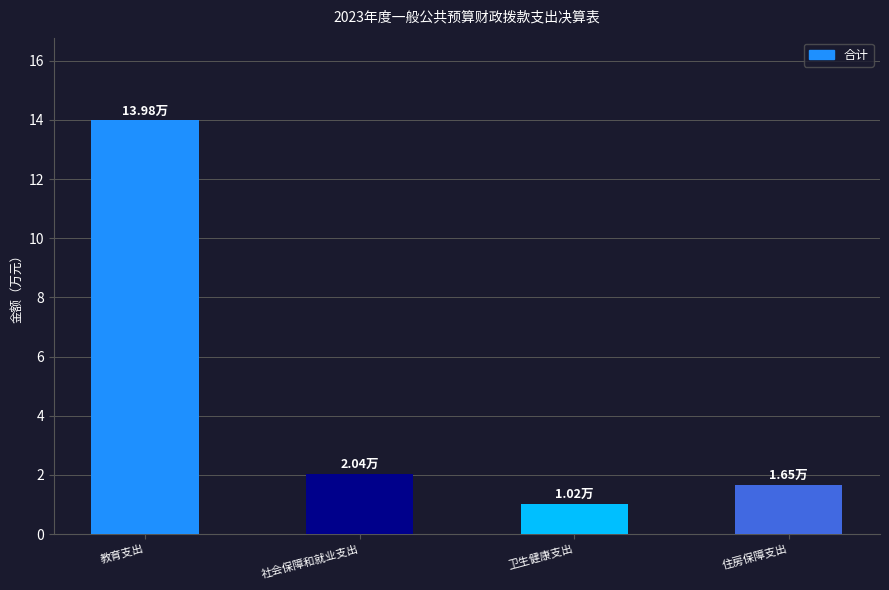

How many bars are there in total?

4